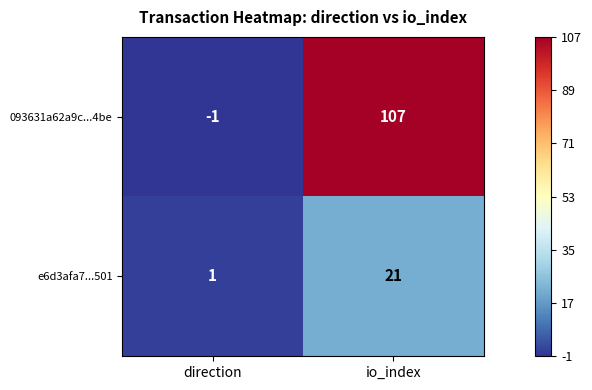

What is the spread (max minus min) of values at io_index?

86